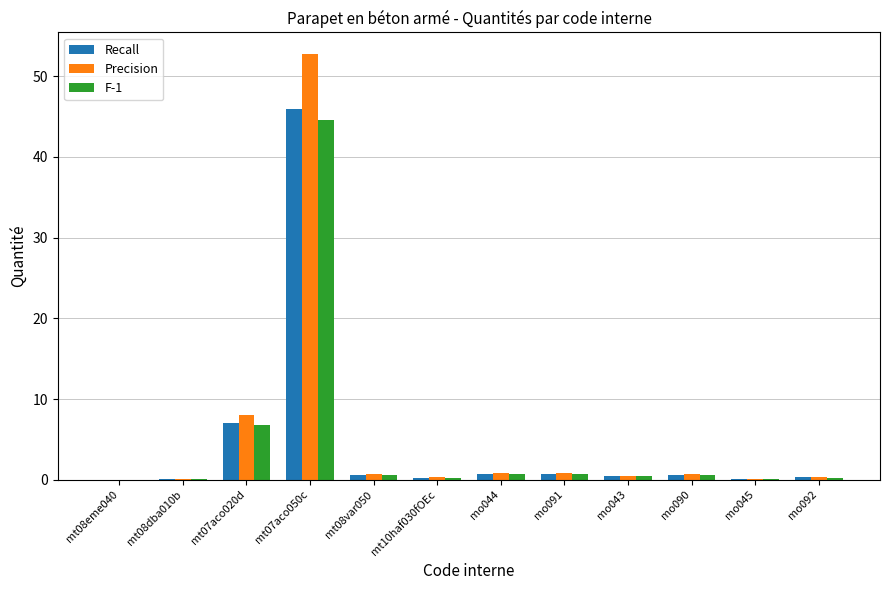

What is the sum of all F-1 values?

55.0